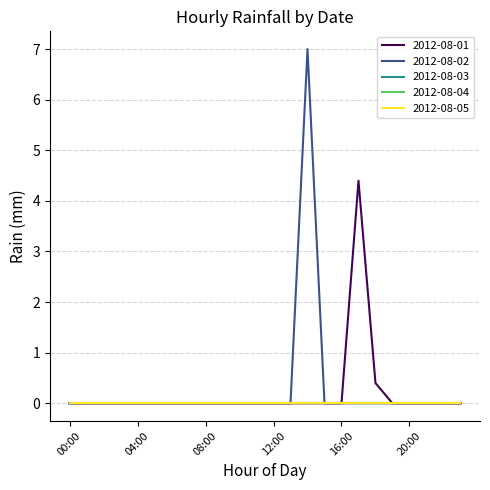

Does the chart have visible grid lines?

Yes